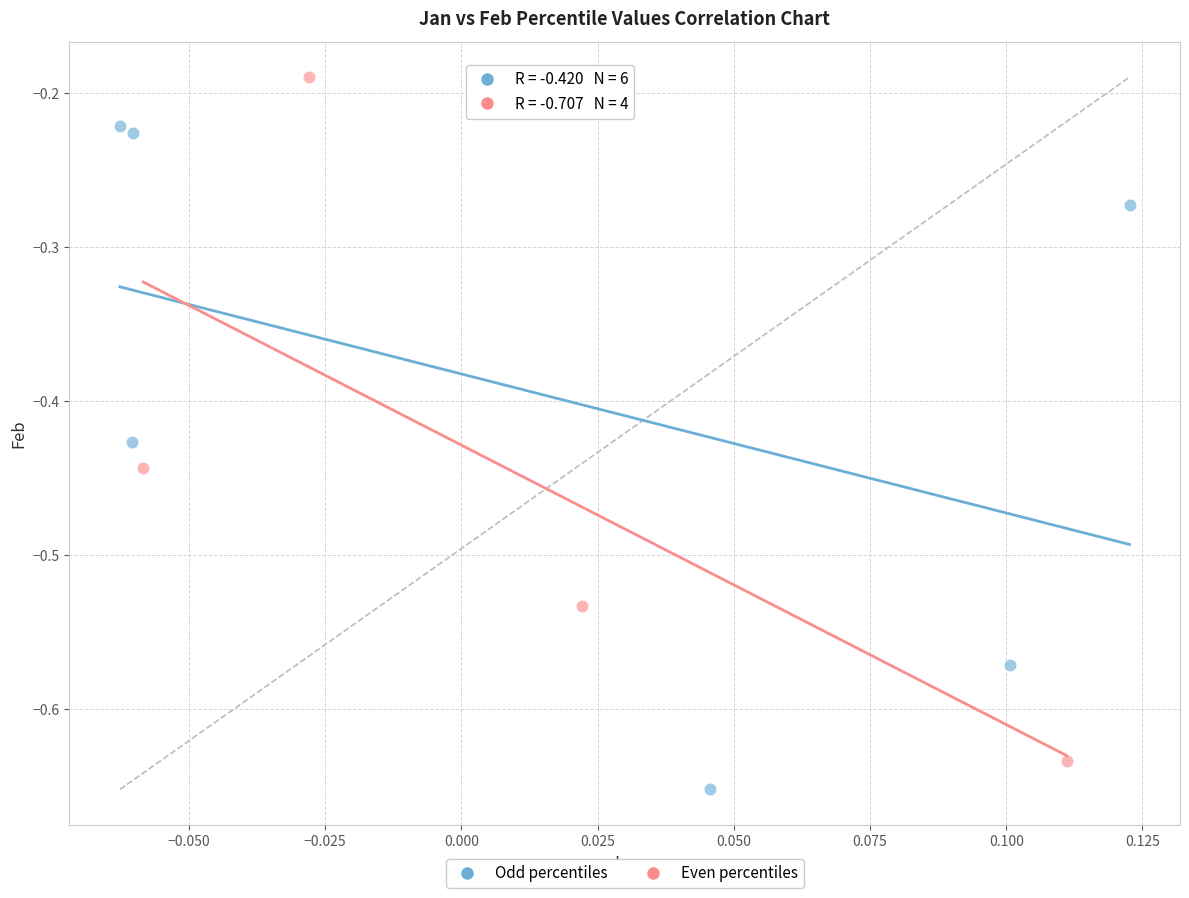

Which series has the widest spread of Y values?

Even percentiles